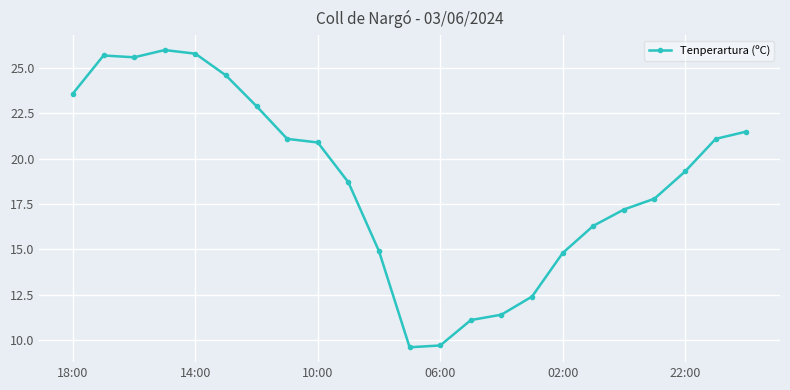

What is the difference between the maximum and minimum values?

16.4